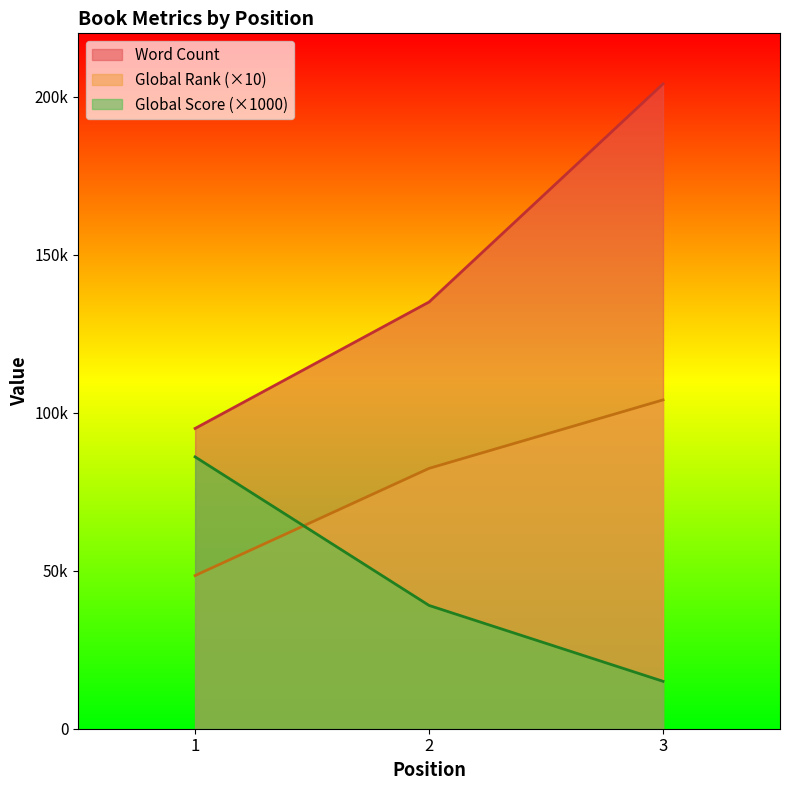

Read the Word Count value at 3.

204000